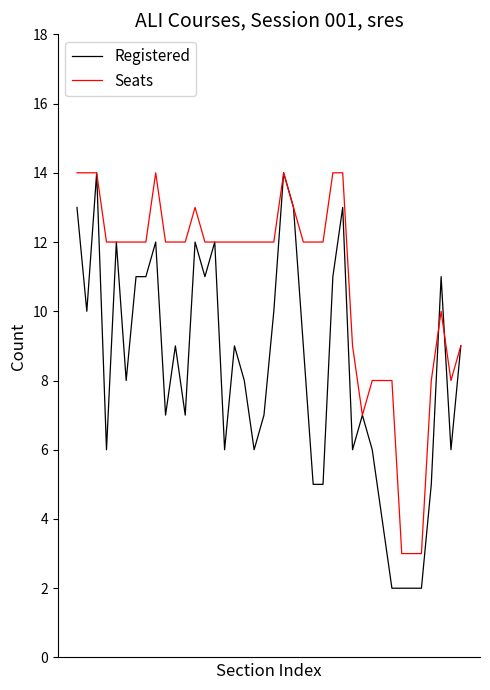

List the series in order of their overall mean, lowest first.

Registered, Seats